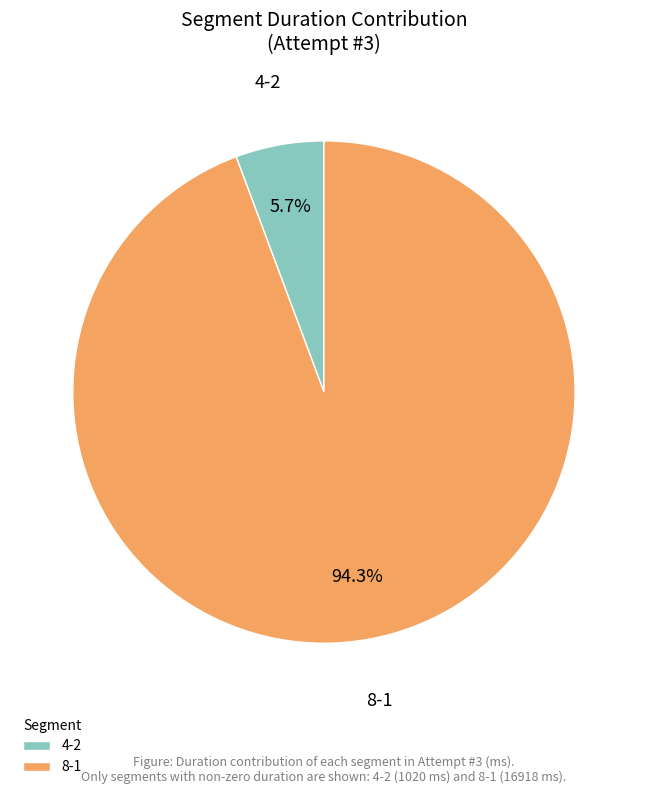

True or false: 8-1 accounts for 94% of the total.

True